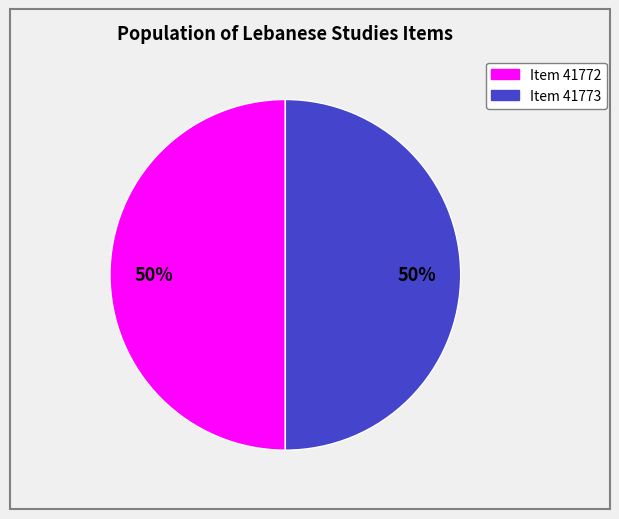

To the nearest percent, what is the average slice percentage?

50%